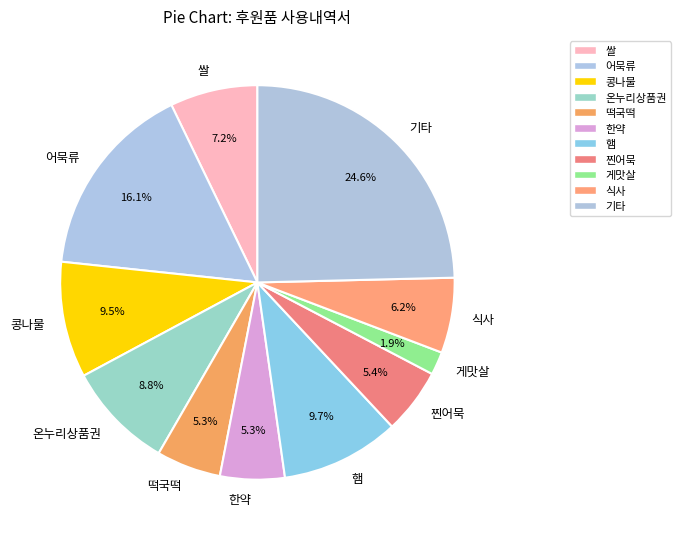

Does any single category account for the majority?

No